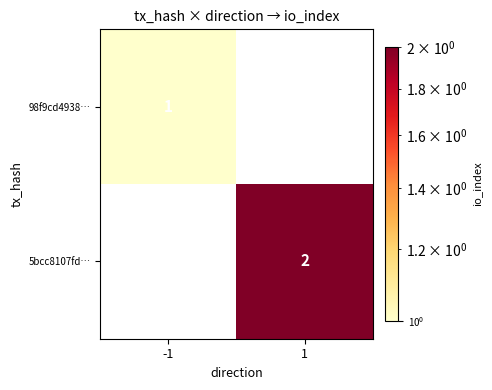

True or false: 5bcc8107fd… has a value of 2 at 1.

True